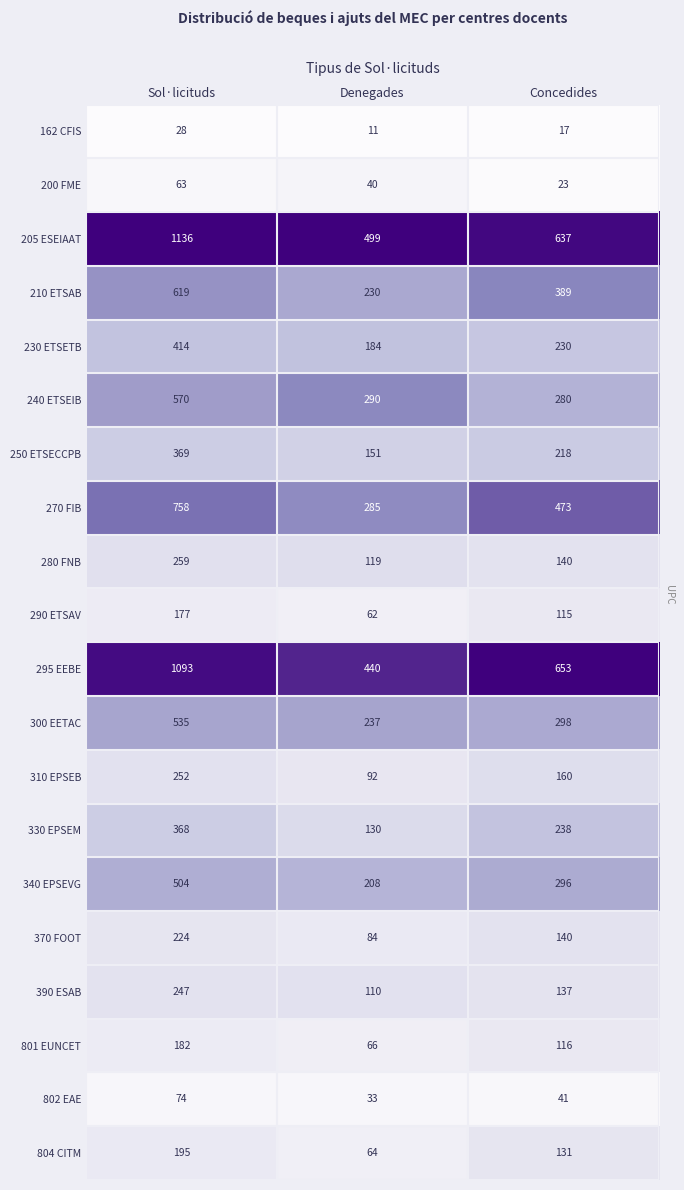

At which category is the sum across all series the highest?

Sol·licituds